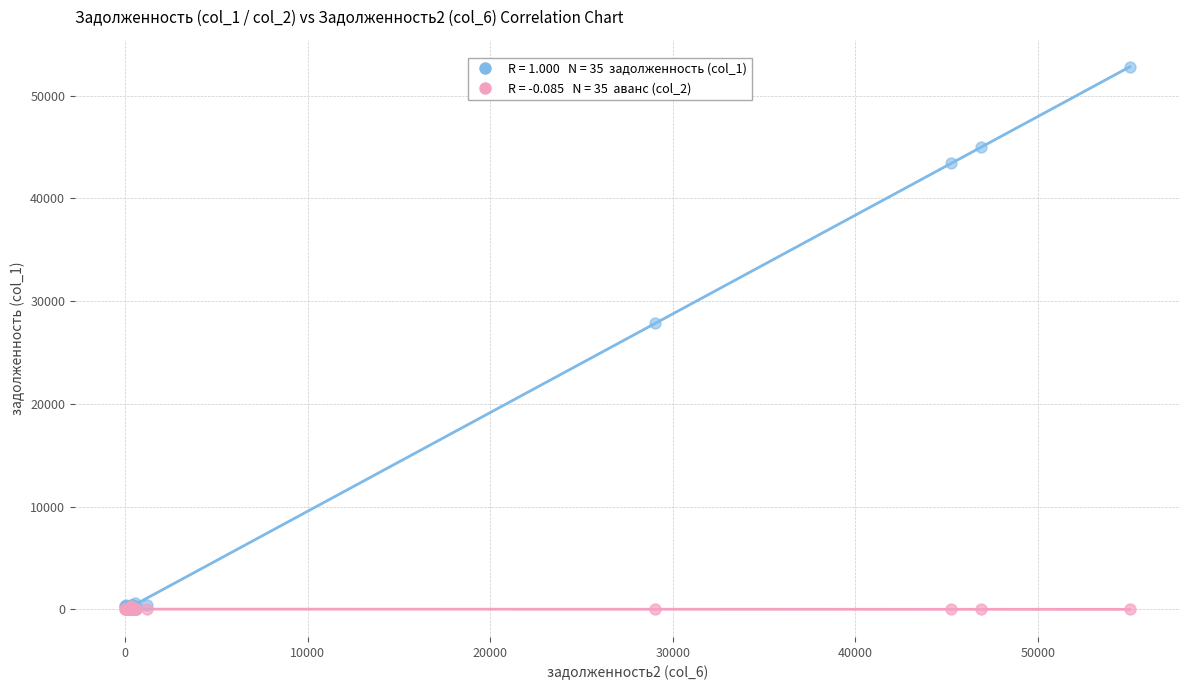

Across all series, what Y value is closest to 26383?

27849.8